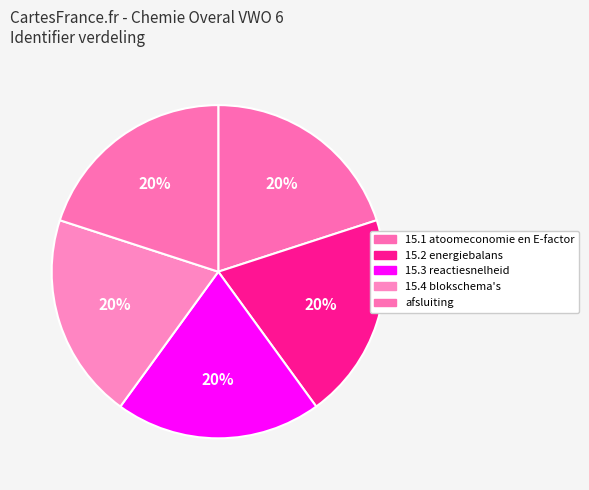

How many slices are in this pie chart?

5